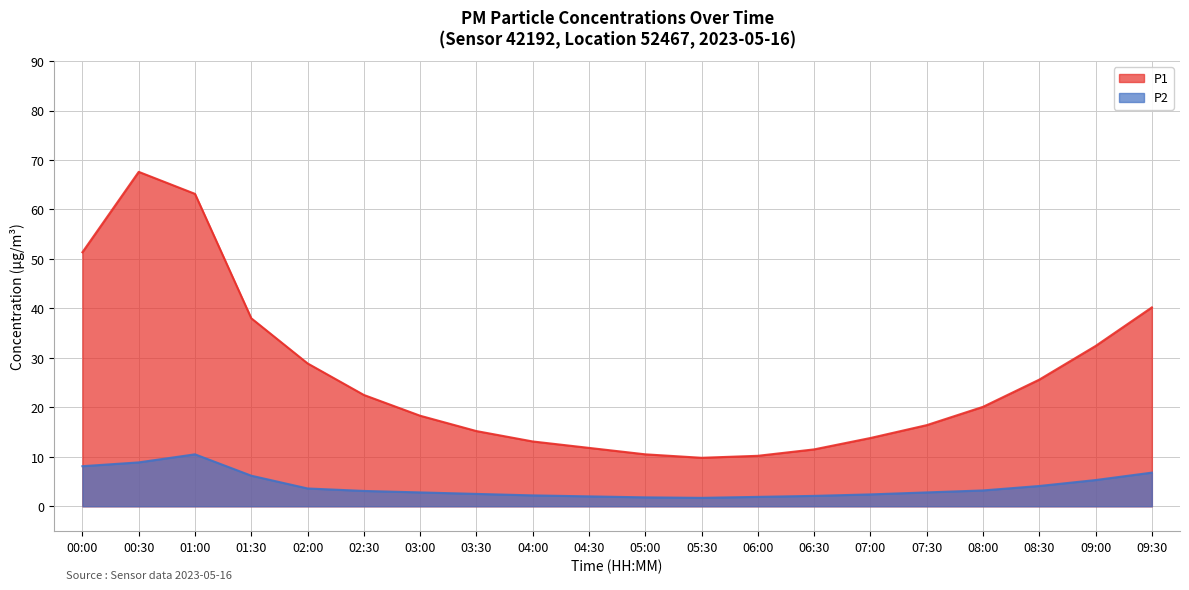

Rank the categories by P2 value from lowest to highest.

05:30, 05:00, 06:00, 04:30, 06:30, 04:00, 07:00, 03:30, 03:00, 07:30, 02:30, 08:00, 02:00, 08:30, 09:00, 01:30, 09:30, 00:00, 00:30, 01:00